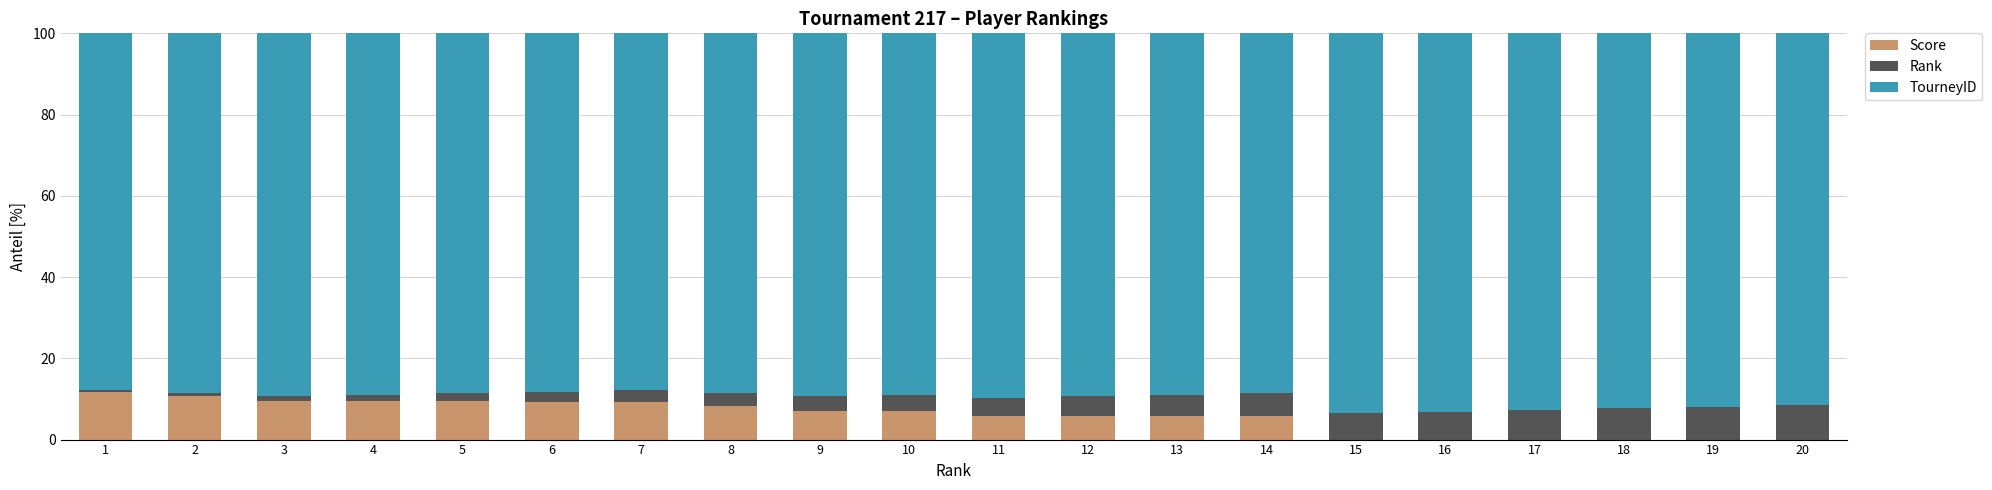

What are all the series names shown in the legend?

Score, Rank, TourneyID